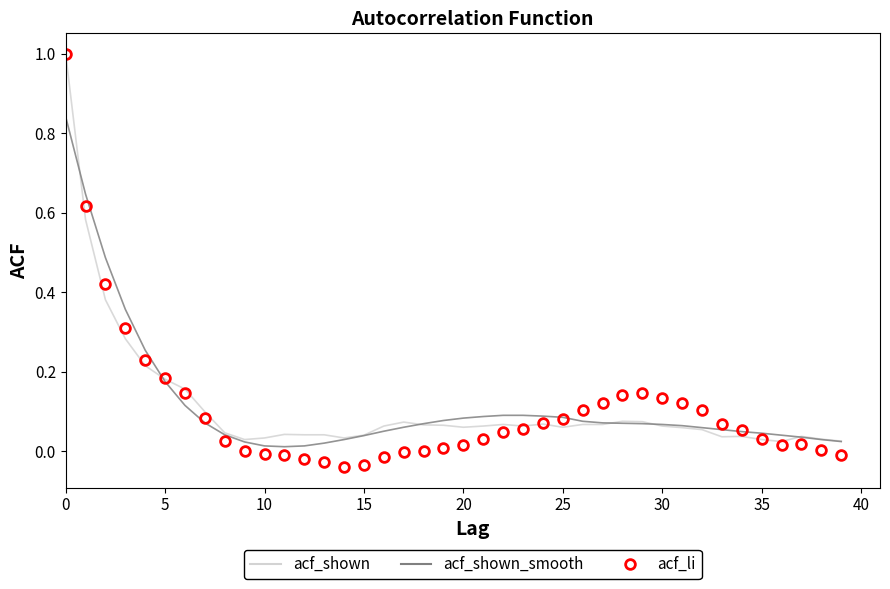

What is the maximum value shown in the chart?

1.0